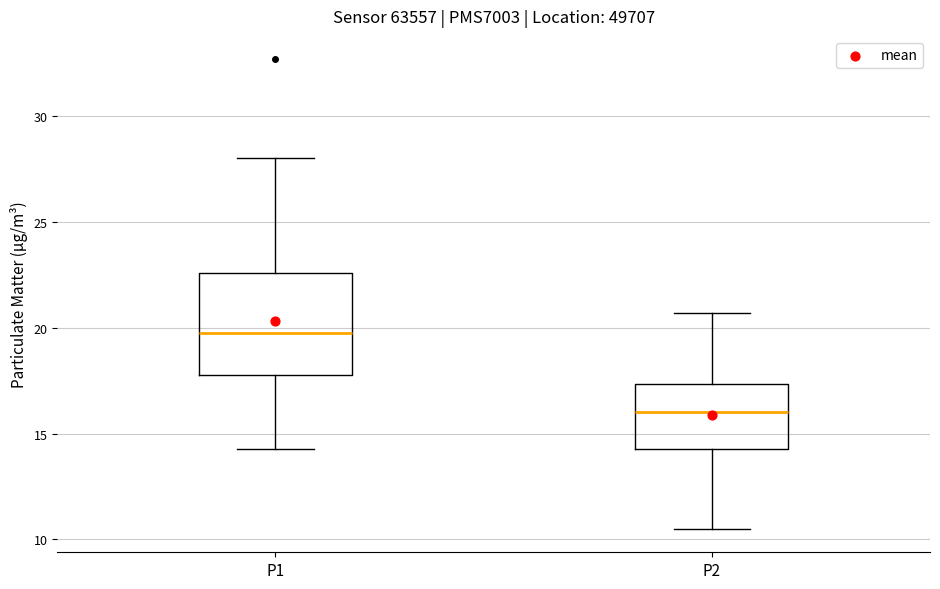

Reading left to right, transcribe this box plot: for each box, give where its median line is, the range the box spans, and where its two whiskers end, as read against the y-axis. The values are not printed on the chart, so give them approximately, as read against the axis.

P1: median 20.0, box 18.0 to 22.5, whiskers 14.5 to 28.0
P2: median 16.0, box 14.5 to 17.5, whiskers 10.5 to 20.5